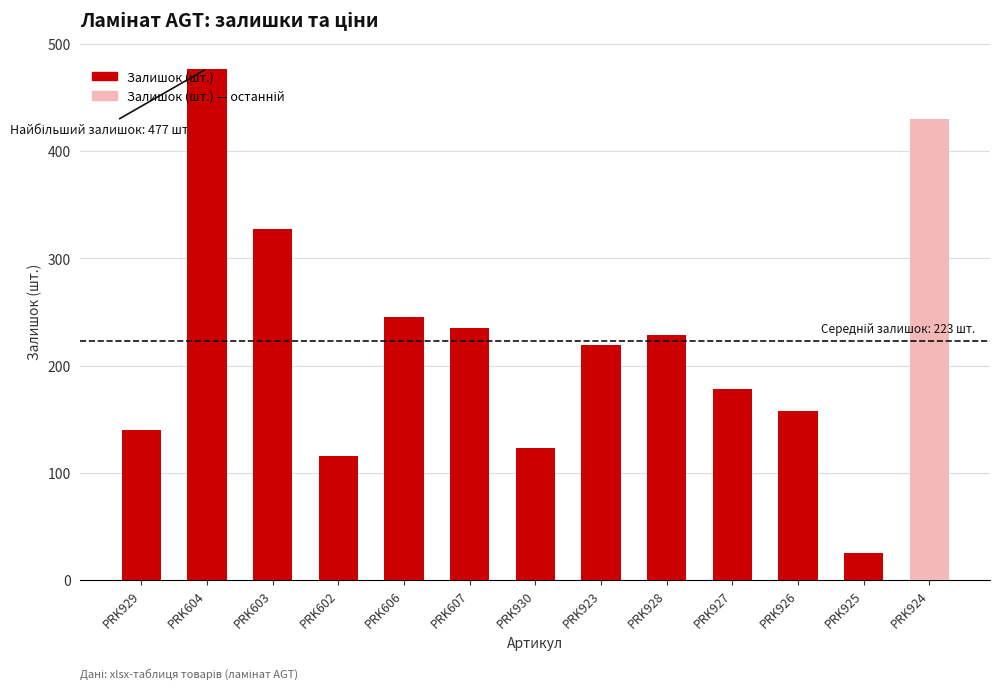

Rank the categories by value from lowest to highest.

PRK925, PRK602, PRK930, PRK929, PRK926, PRK927, PRK923, PRK928, PRK607, PRK606, PRK603, PRK924, PRK604